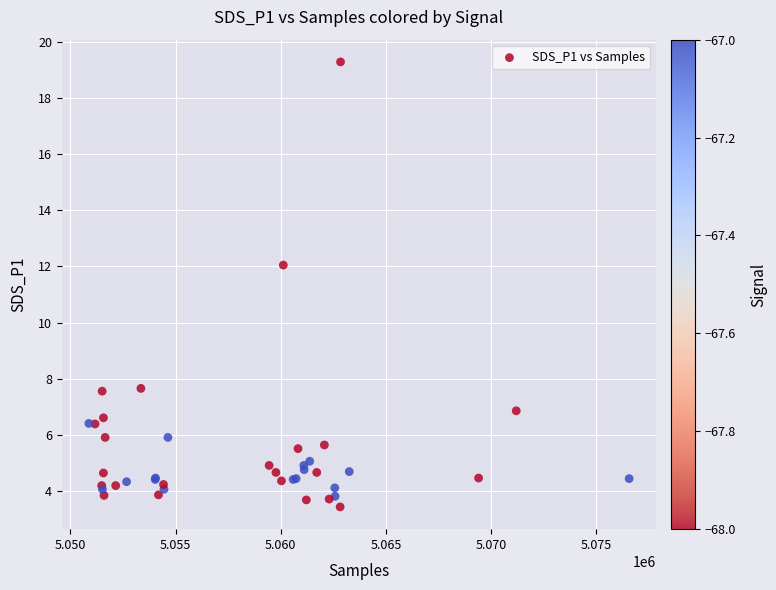

What Y value in the scatter plot is closest to 11?

12.1